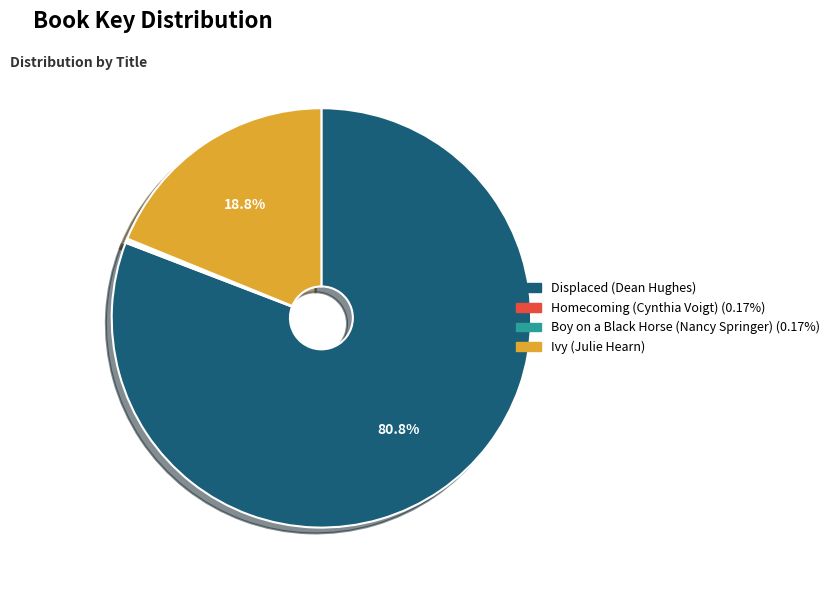

Which category has the biggest portion of the pie?

Displaced (Dean Hughes)